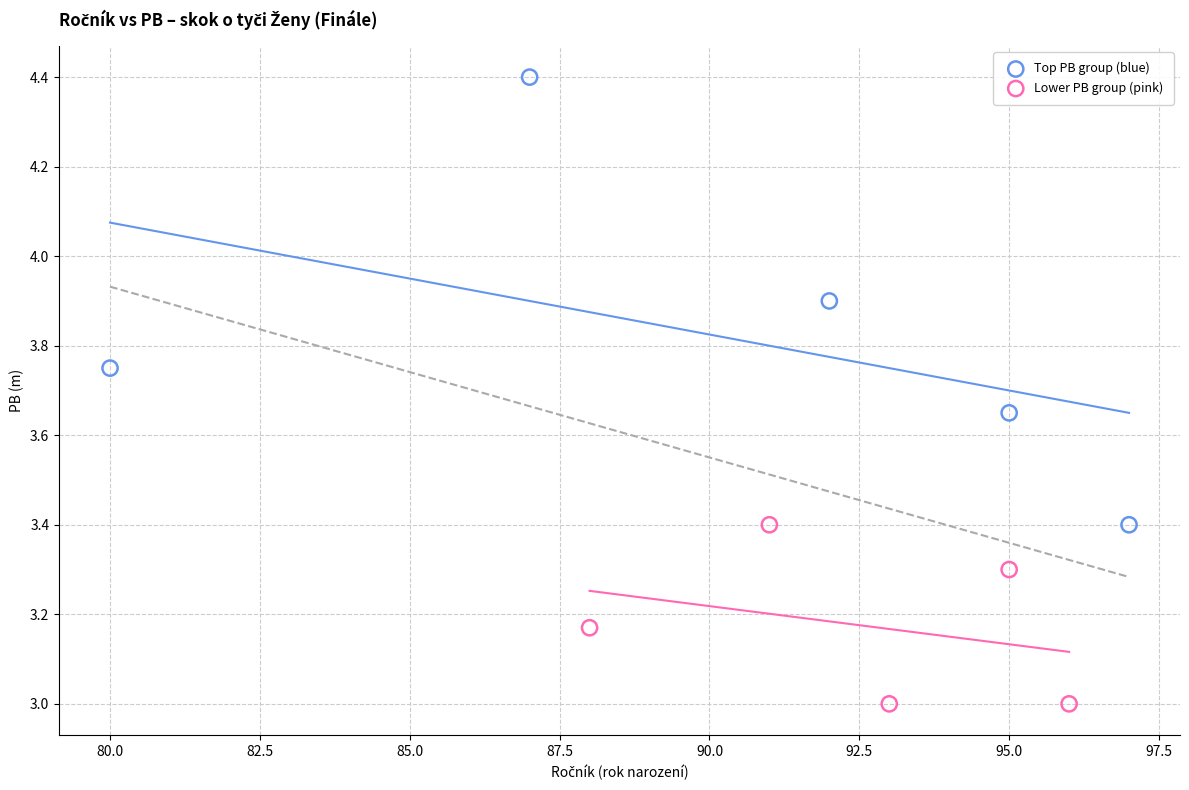

Which series has the widest spread of Y values?

Top PB group (blue)